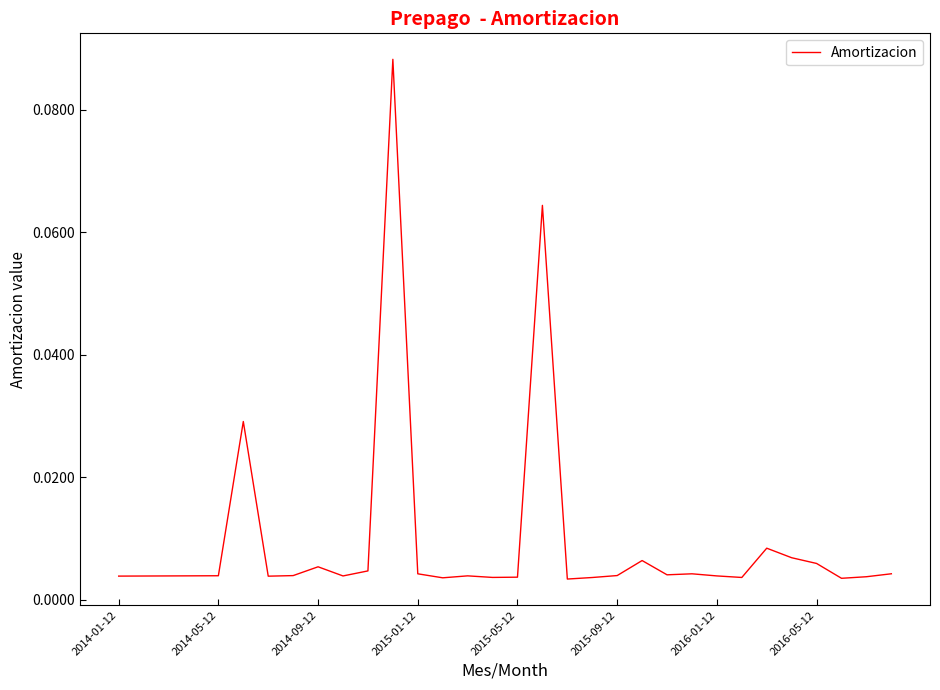

At which category does the chart reach its minimum across all series?

18